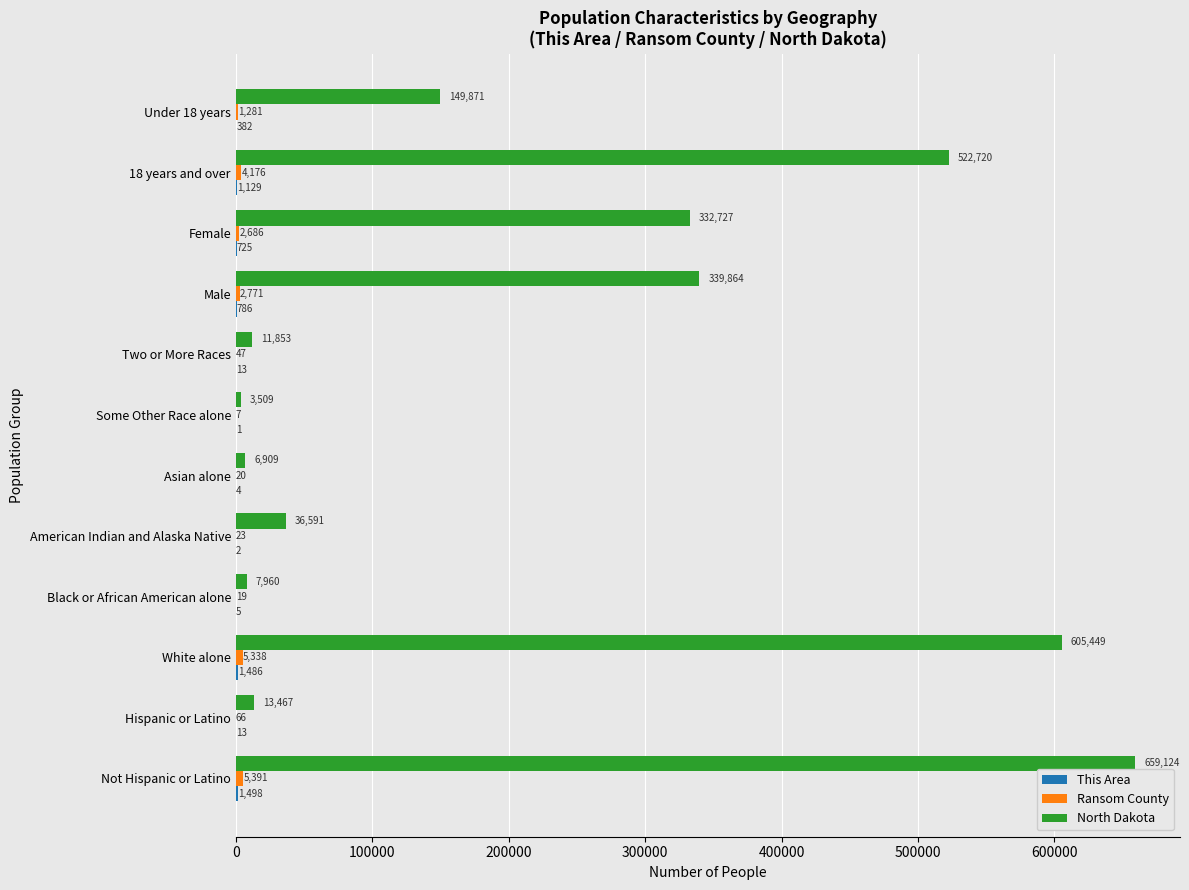

At which category does the chart reach its peak across all series?

Not Hispanic or Latino